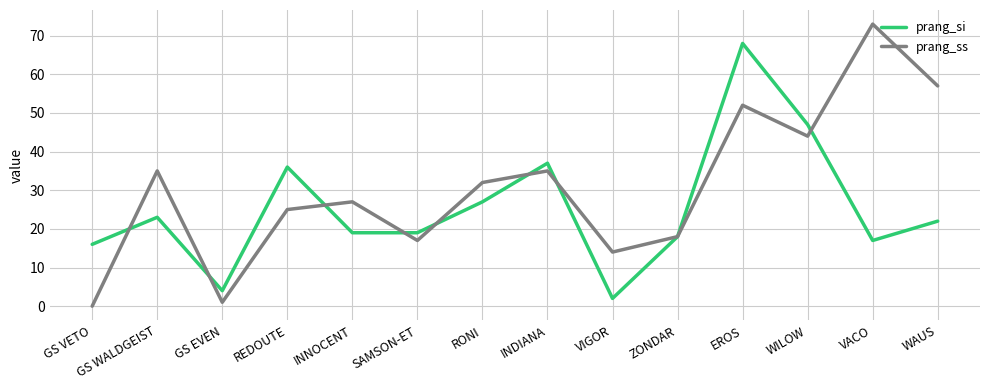

What position from the right is SAMSON-ET?

9